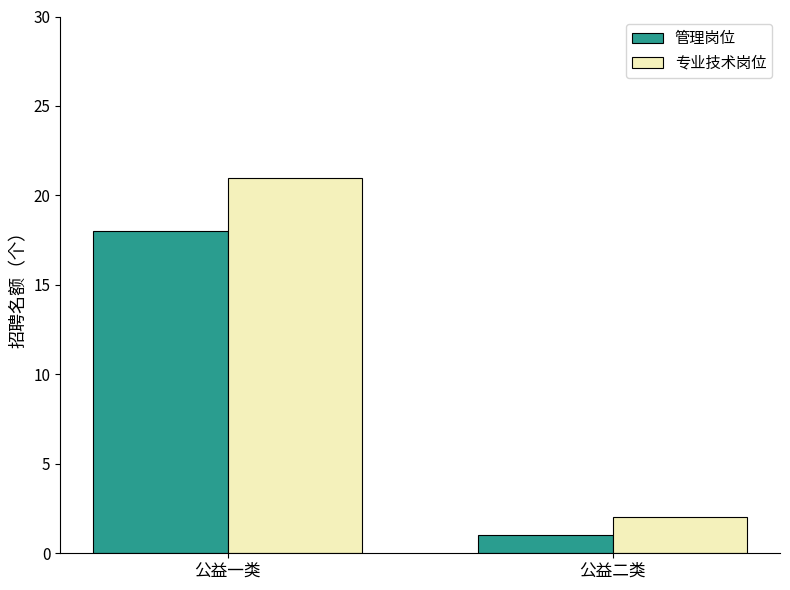

At which label does 管理岗位 reach its minimum?

公益二类